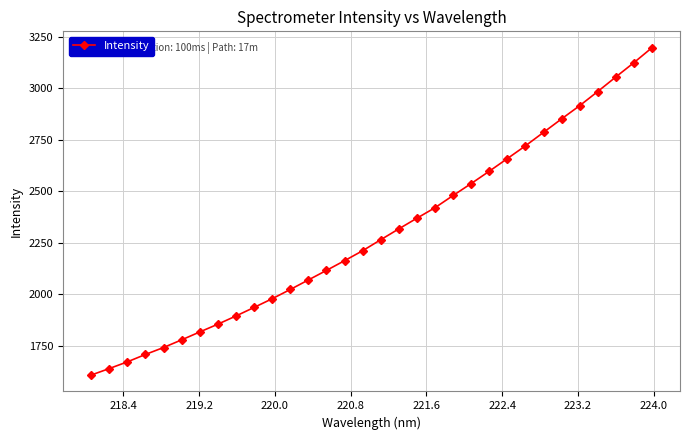

What is the average value?

2297.3